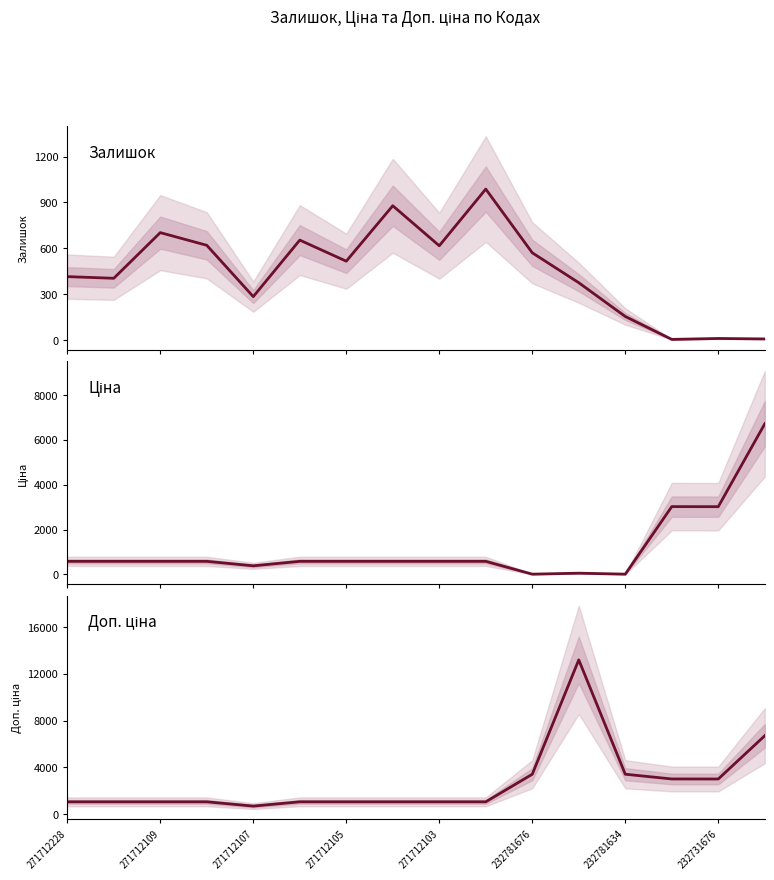

Reading right to left, what are all the values shown in this chart?

Залишок: 6.0	9.0	3.0	153.0	374.0	570.0	987.0	616.0	878.0	515.0	653.0	283.0	619.0	702.0	403.0	414.0
Ціна: 6705.7	3017.6	3020.9	15.2	58.5	15.2	585.6	585.6	585.6	585.6	585.6	386.5	585.6	585.6	585.6	585.6
Доп. ціна: 6705.7	3018.0	3021.0	3425.0	13171.5	3425.0	1073.8	1073.8	1073.8	1073.8	1073.8	709.0	1073.8	1073.8	1073.8	1073.8